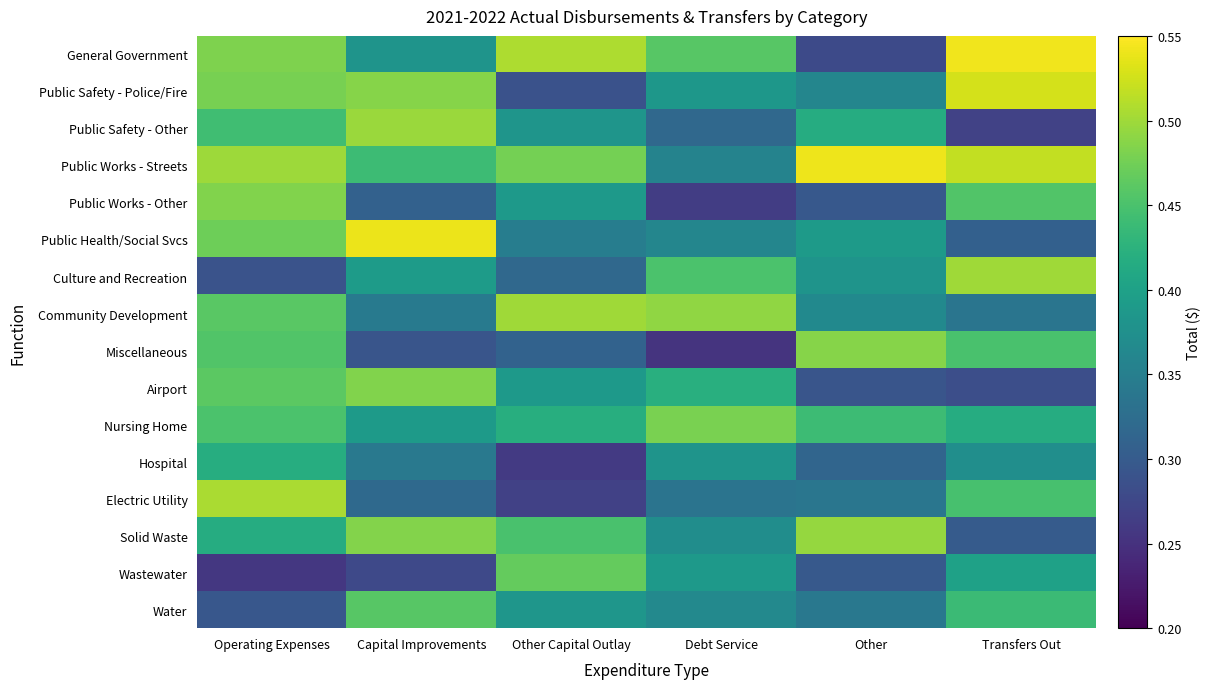

What is the greatest value displayed?

0.5